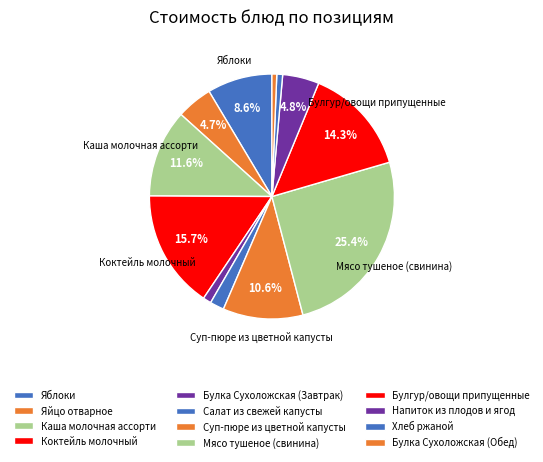

Which category has the biggest portion of the pie?

Мясо тушеное (свинина)